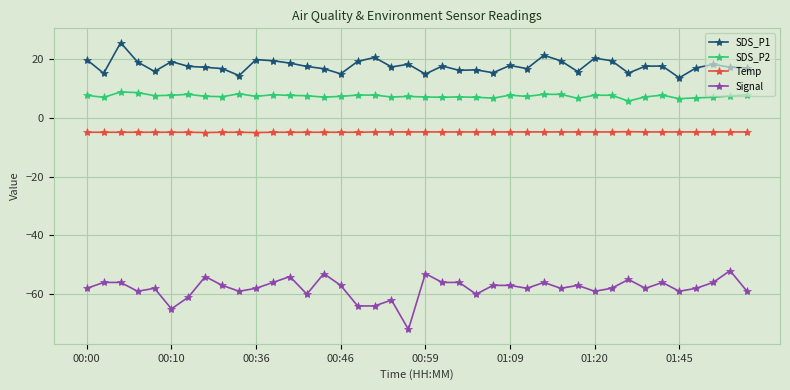

Which series has the widest spread of values?

Signal